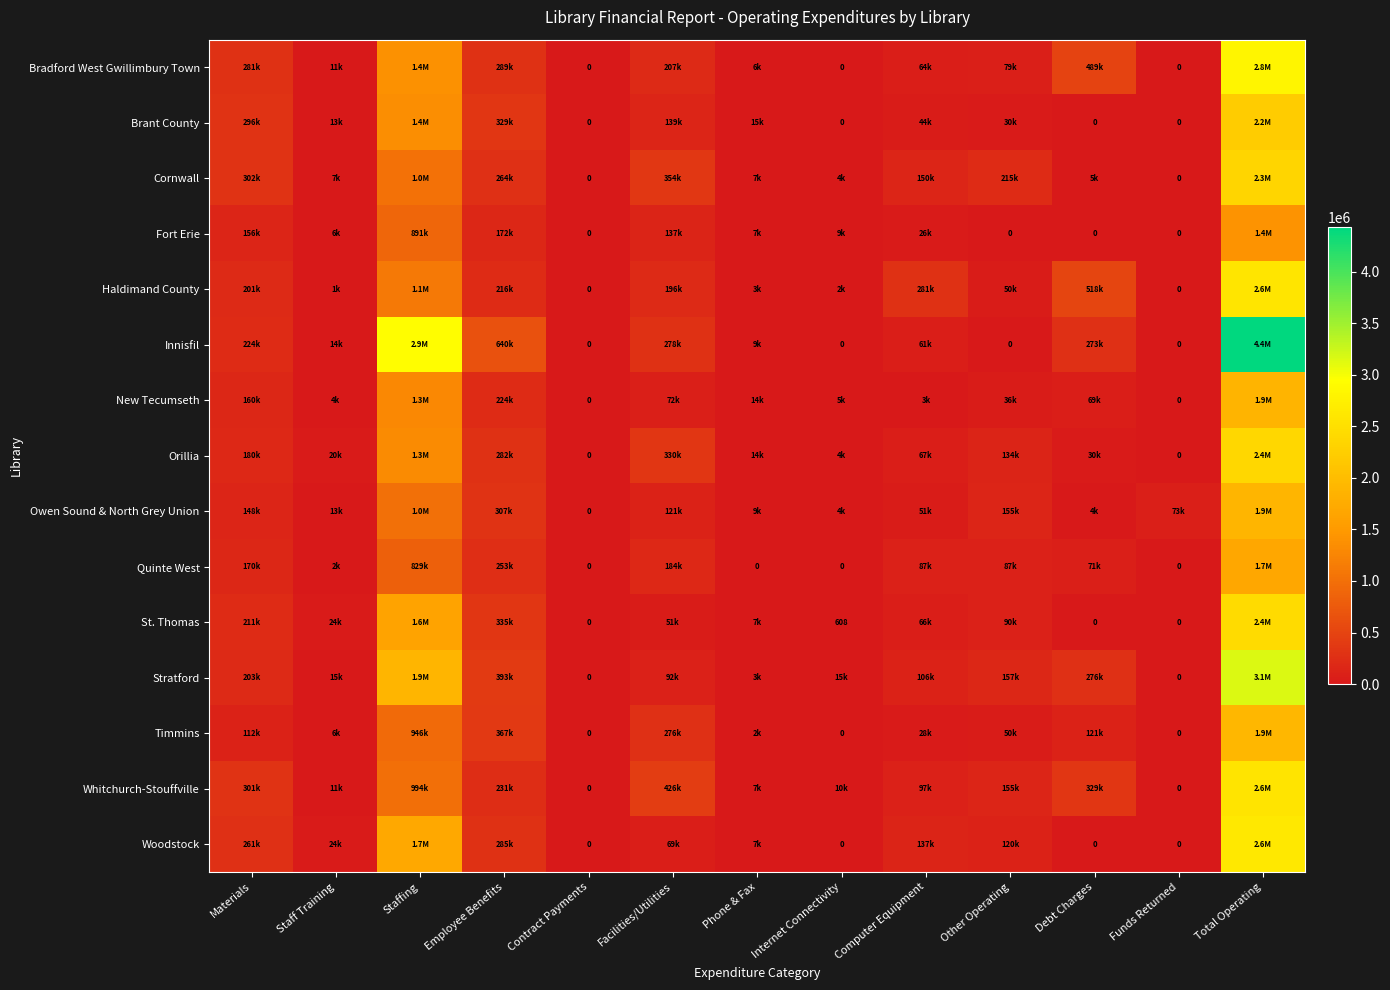

The Orillia series shows 0 at Funds Returned. True or false?

True